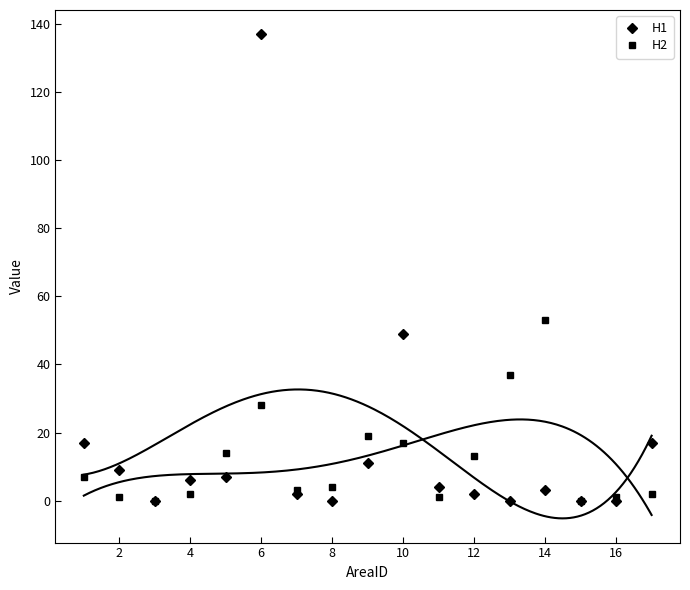

At how many categories does at least one series exceed 24?

4